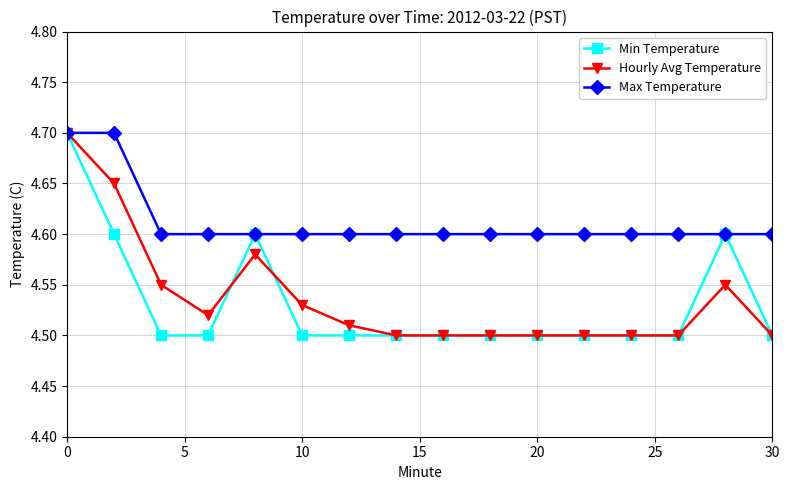

Which series has the largest total across all categories?

Max Temperature